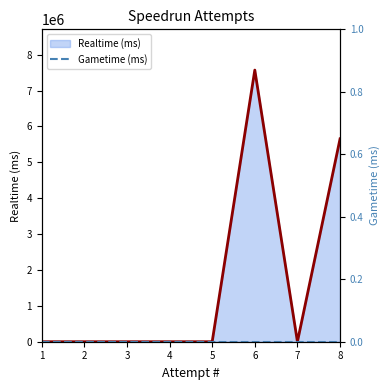

What are all the series names shown in the legend?

Realtime (ms) line, Gametime (ms)